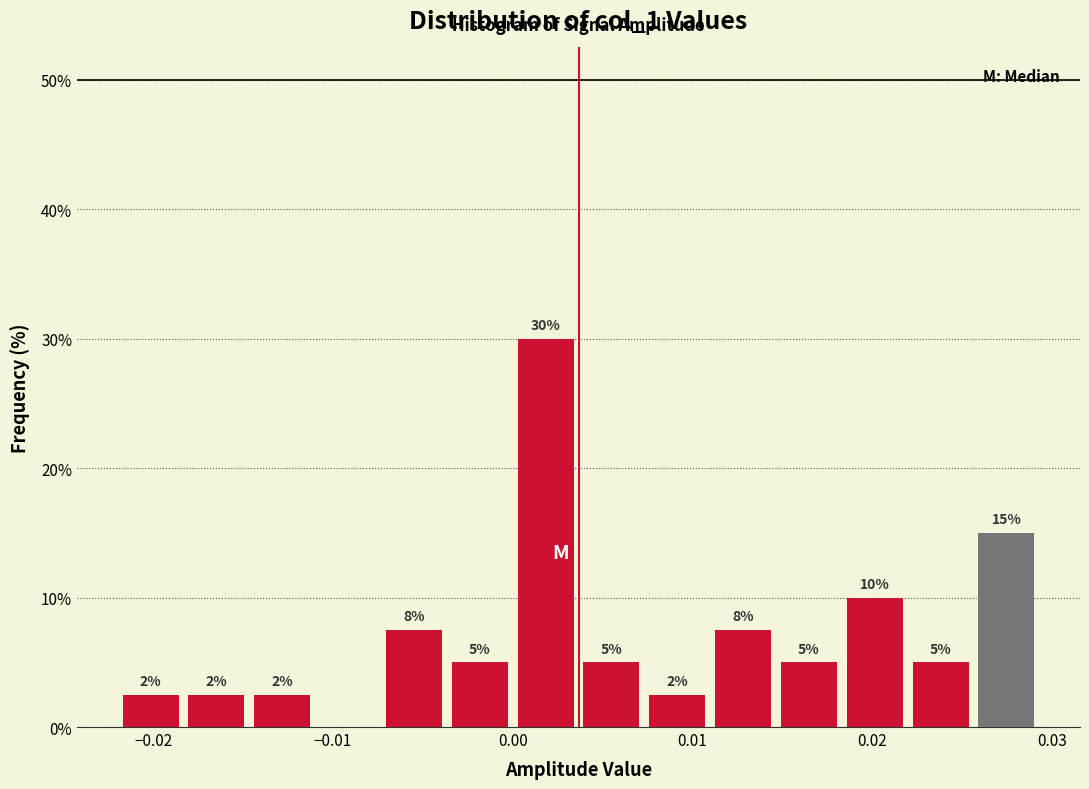

Around what value on the x-axis is the tallest bar? Give the approximate position of its centre, as read against the axis.

0.002